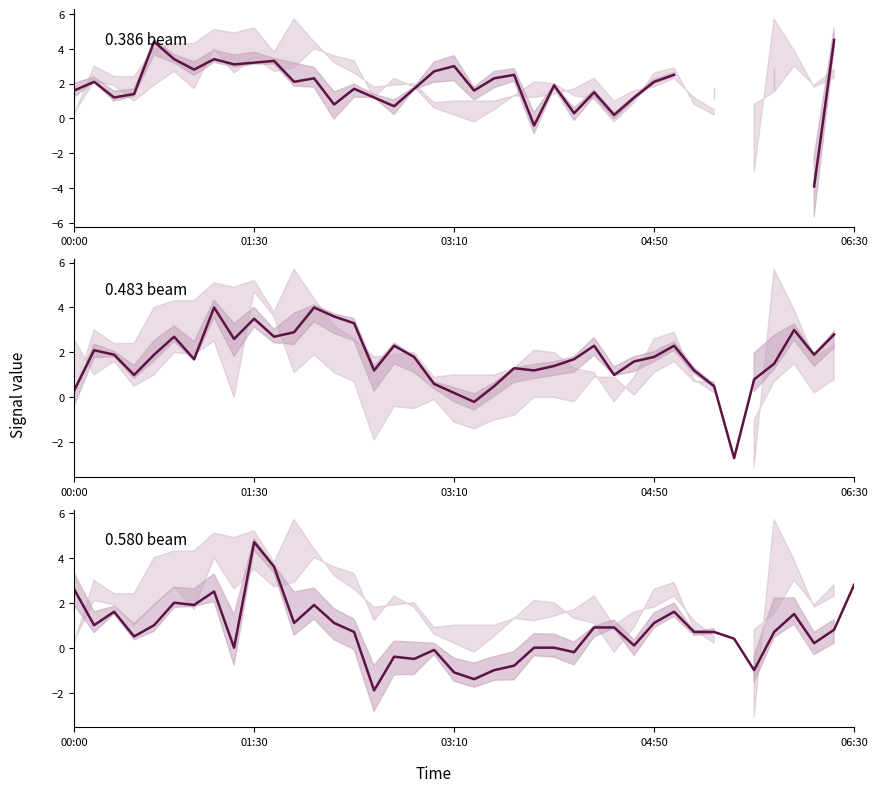

True or false: there are more than 1 points higher than both neighbors.

True